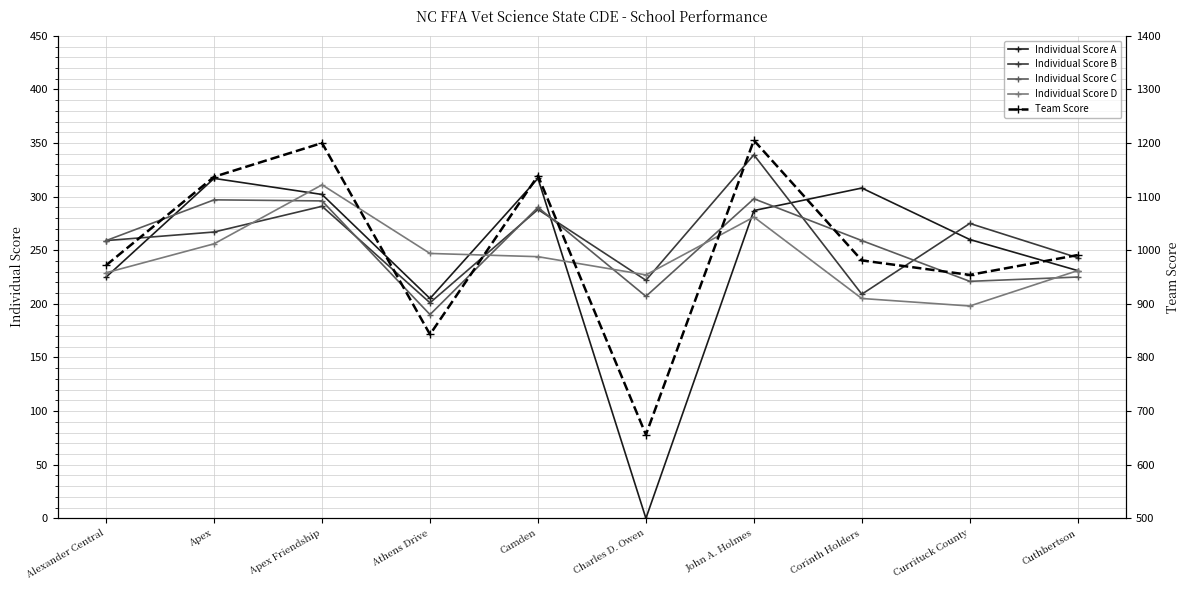

Reading left to right, list all the values displayed in this chart.

Individual Score A: Alexander Central=225	Apex=317	Apex Friendship=302	Athens Drive=205	Camden=317	Charles D. Owen=0	John A. Holmes=287	Corinth Holders=308	Currituck County=260	Cuthbertson=231
Individual Score B: Alexander Central=259	Apex=267	Apex Friendship=291	Athens Drive=201	Camden=288	Charles D. Owen=222	John A. Holmes=339	Corinth Holders=209	Currituck County=275	Cuthbertson=243
Individual Score C: Alexander Central=259	Apex=297	Apex Friendship=296	Athens Drive=190	Camden=290	Charles D. Owen=207	John A. Holmes=298	Corinth Holders=259	Currituck County=221	Cuthbertson=225
Individual Score D: Alexander Central=229	Apex=256	Apex Friendship=311	Athens Drive=247	Camden=244	Charles D. Owen=227	John A. Holmes=281	Corinth Holders=205	Currituck County=198	Cuthbertson=231
Team Score: Alexander Central=972	Apex=1137	Apex Friendship=1200	Athens Drive=843	Camden=1139	Charles D. Owen=656	John A. Holmes=1205	Corinth Holders=981	Currituck County=954	Cuthbertson=991